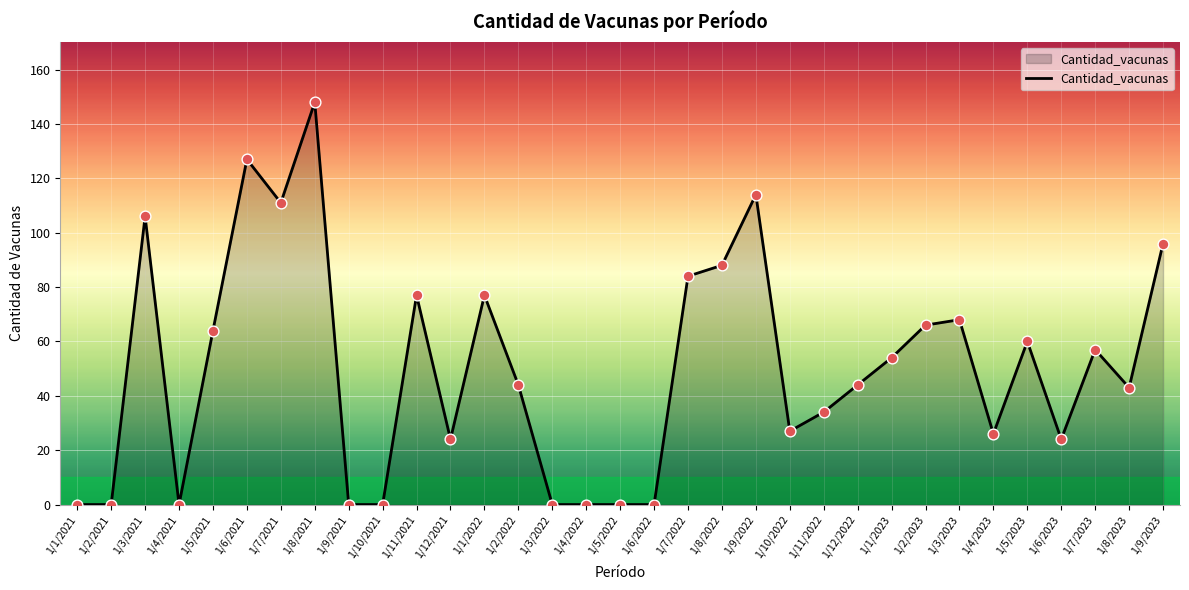

Between 1/3/2021 and 1/6/2022, which is larger?

1/3/2021